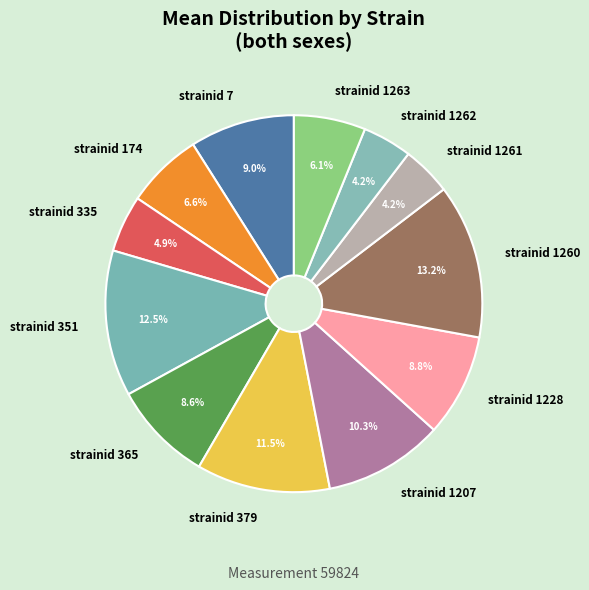

Count the number of slices in the pie.

12